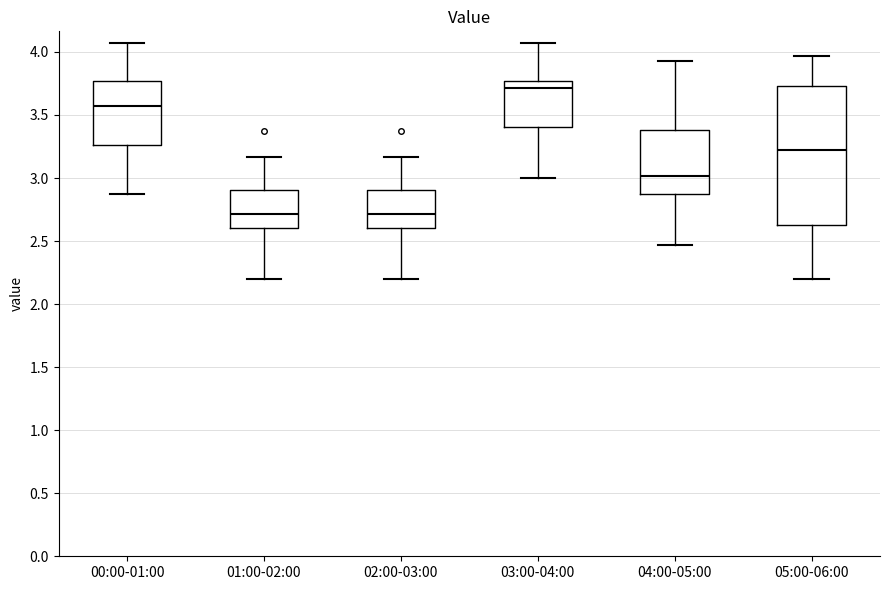

Reading left to right, read every box against the y-axis: the position of its median line, the range the box covers, and the ends of its whiskers. The values are not printed on the chart, so give them approximately, as read against the axis.

00:00-01:00: median 3.55, box 3.25 to 3.75, whiskers 2.85 to 4.05
01:00-02:00: median 2.70, box 2.60 to 2.90, whiskers 2.20 to 3.15
02:00-03:00: median 2.70, box 2.60 to 2.90, whiskers 2.20 to 3.15
03:00-04:00: median 3.70, box 3.40 to 3.75, whiskers 3.00 to 4.05
04:00-05:00: median 3.00, box 2.85 to 3.40, whiskers 2.45 to 3.95
05:00-06:00: median 3.20, box 2.65 to 3.75, whiskers 2.20 to 3.95